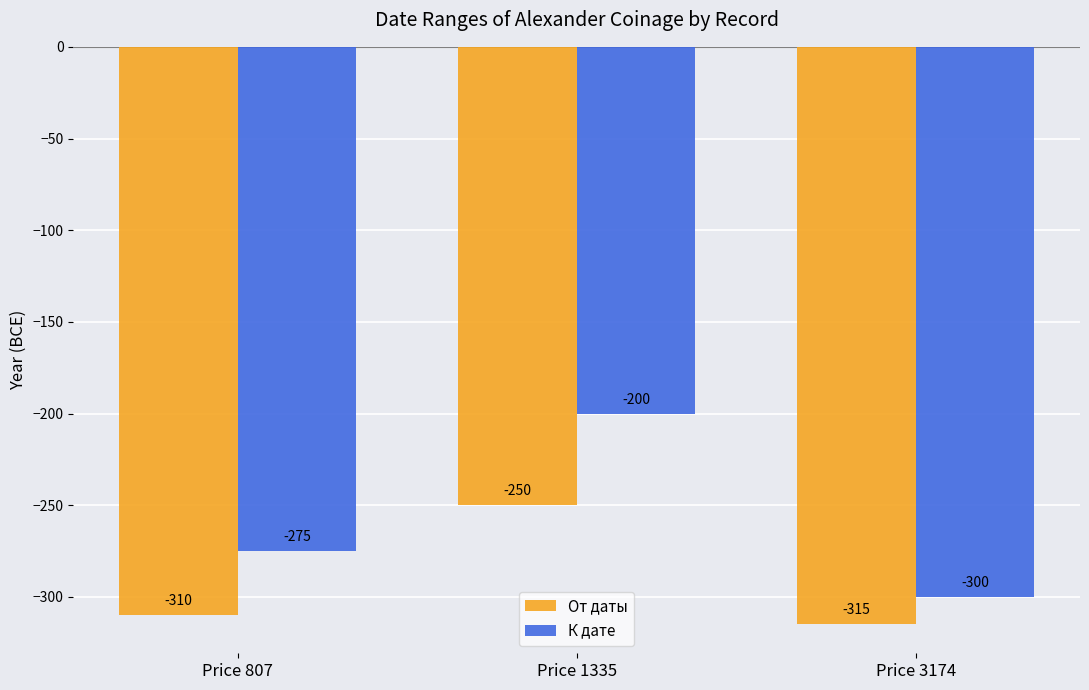

How many categories are shown in the chart?

3